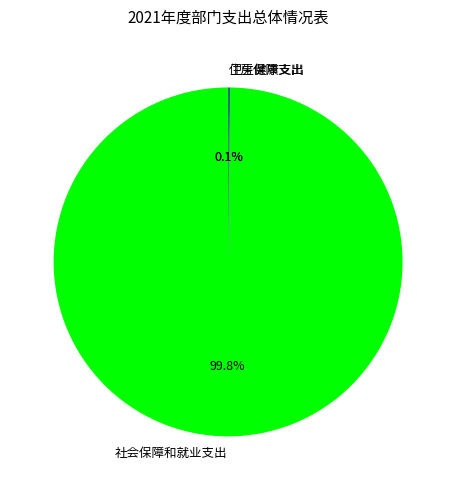

Which slice is the largest?

社会保障和就业支出